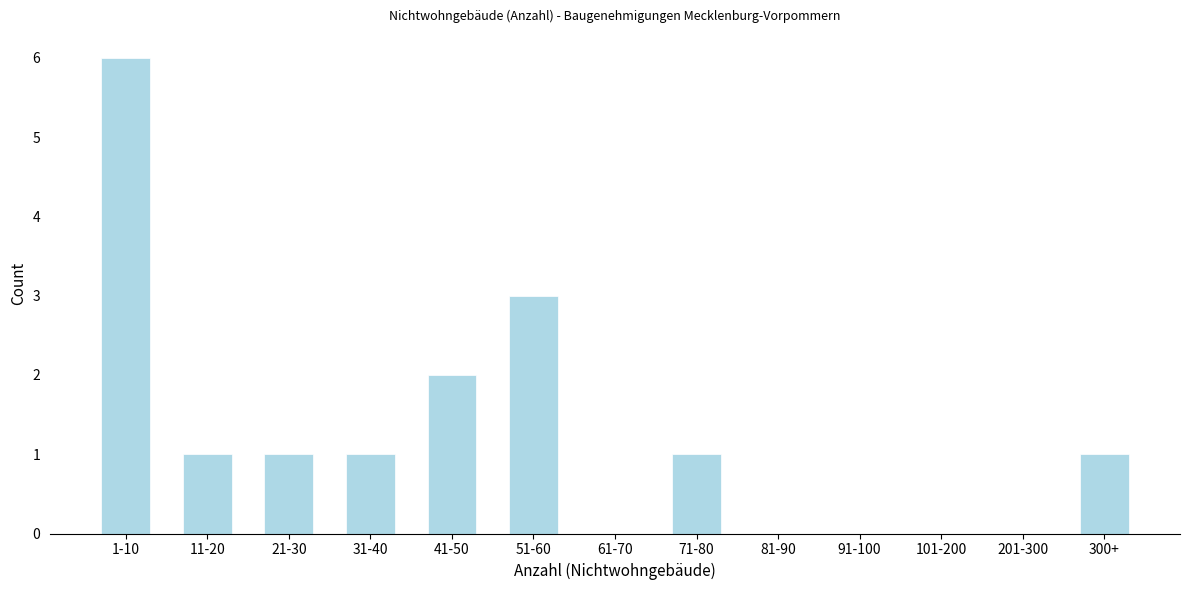

Reading left to right, list all the values displayed in this chart.

1-10=6	11-20=1	21-30=1	31-40=1	41-50=2	51-60=3	61-70=0	71-80=1	81-90=0	91-100=0	101-200=0	201-300=0	300+=1